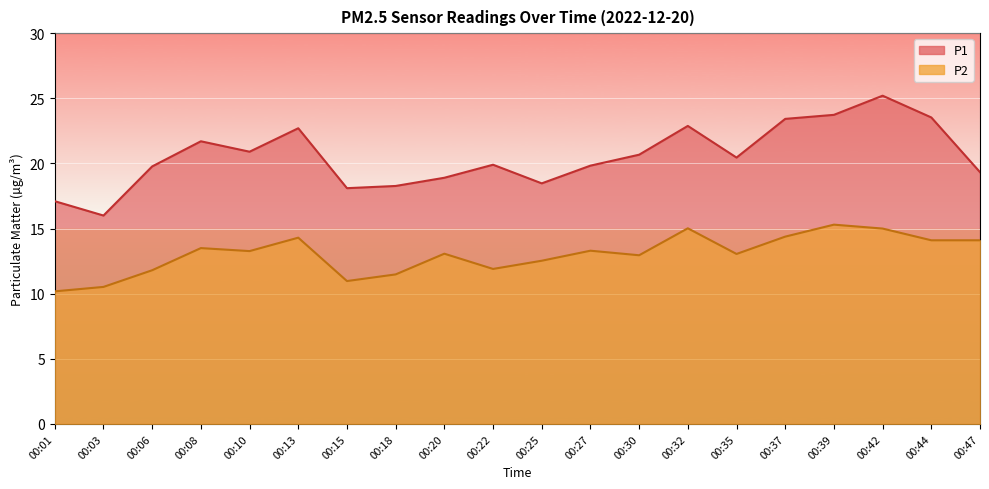

Reading left to right, transcribe all the data shown in this chart.

P1: 17.1	16.0	19.8	21.7	20.9	22.7	18.1	18.3	18.9	19.9	18.5	19.8	20.7	22.9	20.4	23.4	23.7	25.2	23.5	19.3
P2: 10.2	10.5	11.8	13.5	13.3	14.3	11.0	11.5	13.1	11.9	12.5	13.3	12.9	15.0	13.1	14.4	15.3	15.0	14.1	14.1